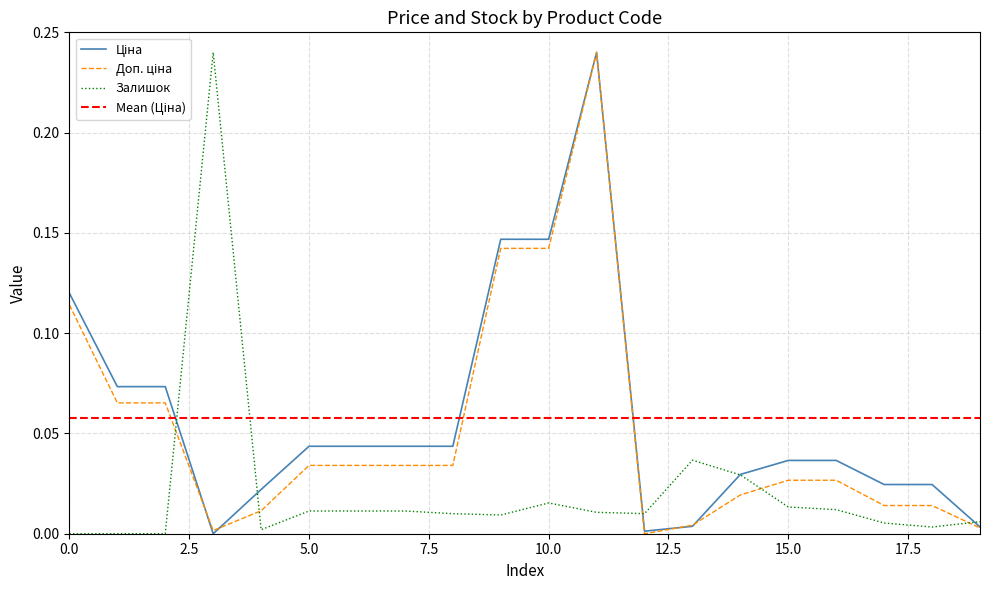

Rank the series by their maximum value, from highest to lowest.

Ціна, Доп. ціна, Залишок